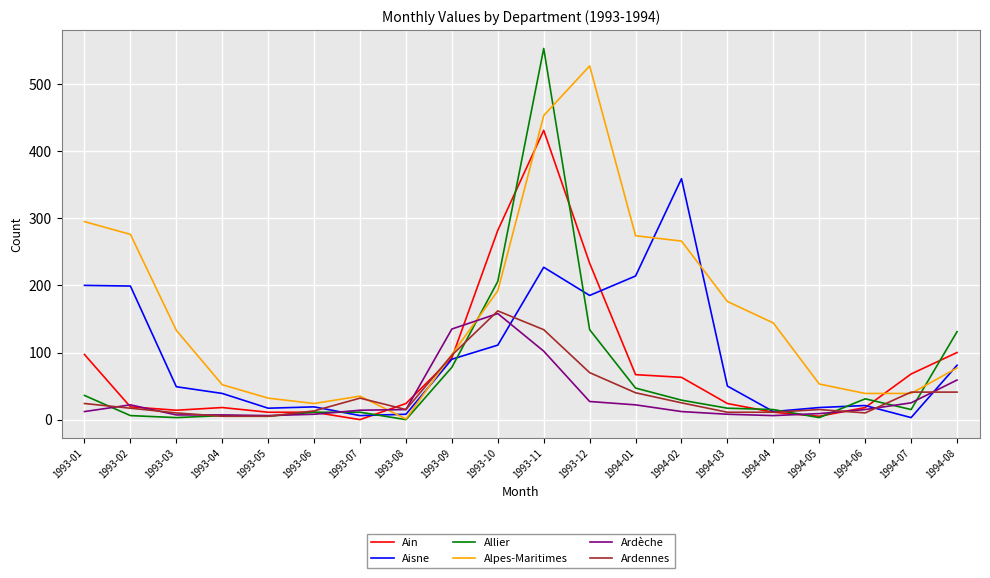

What is the sum of the Allier values at 1993-04 and 1993-09?

84